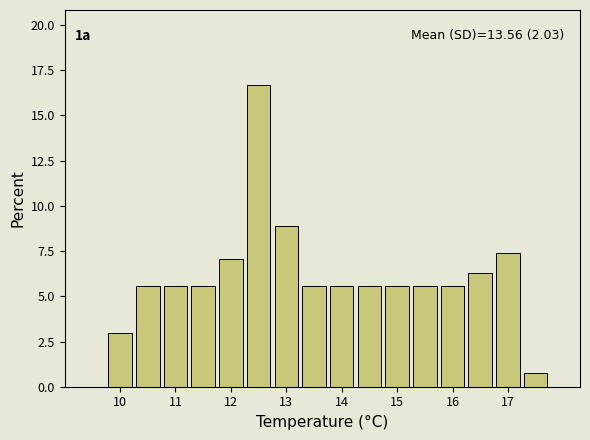

Which range on the x-axis has the tallest bar?

12.25 to 12.75